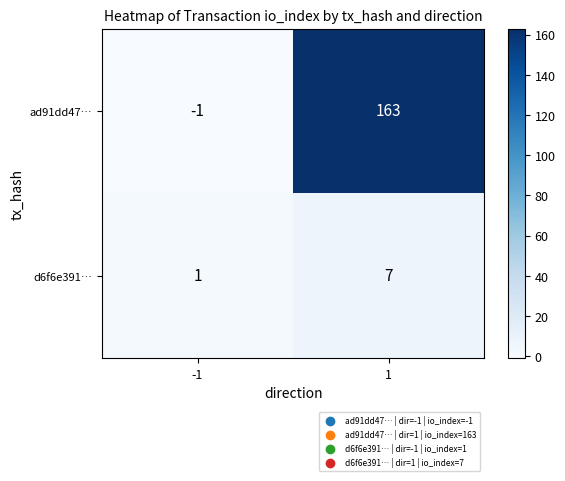

Reading left to right, extract all data points from this chart.

ad91dd47…: -1	163
d6f6e391…: 1	7